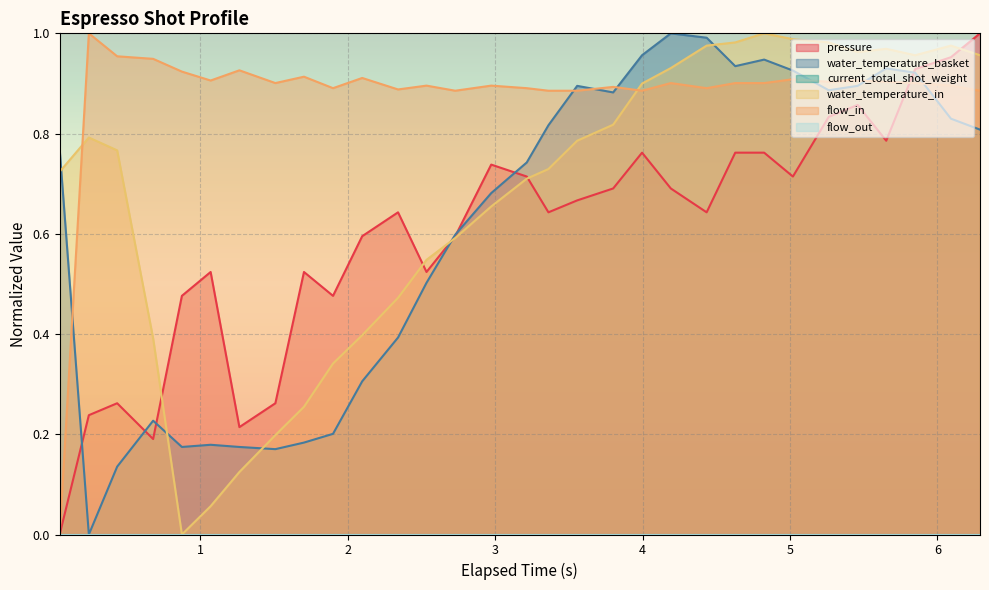

Does the chart display data point markers on the line(s)?

No